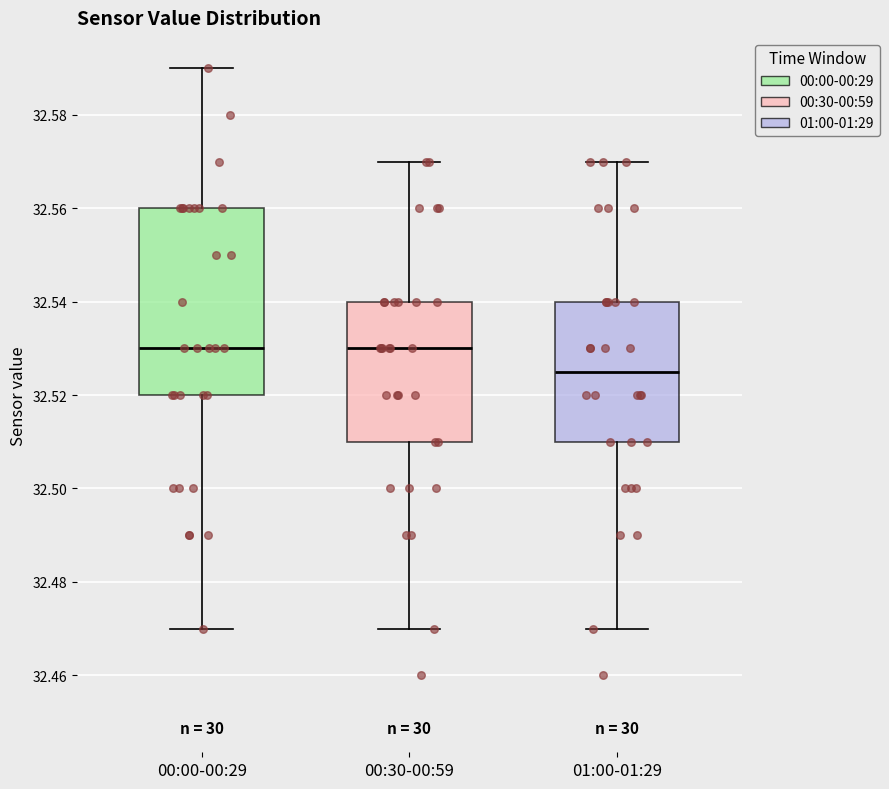

Where is the upper edge of the box for 01:00-01:29 on the y-axis? The values are not printed on the chart, so give them approximately, as read against the axis.

32.540